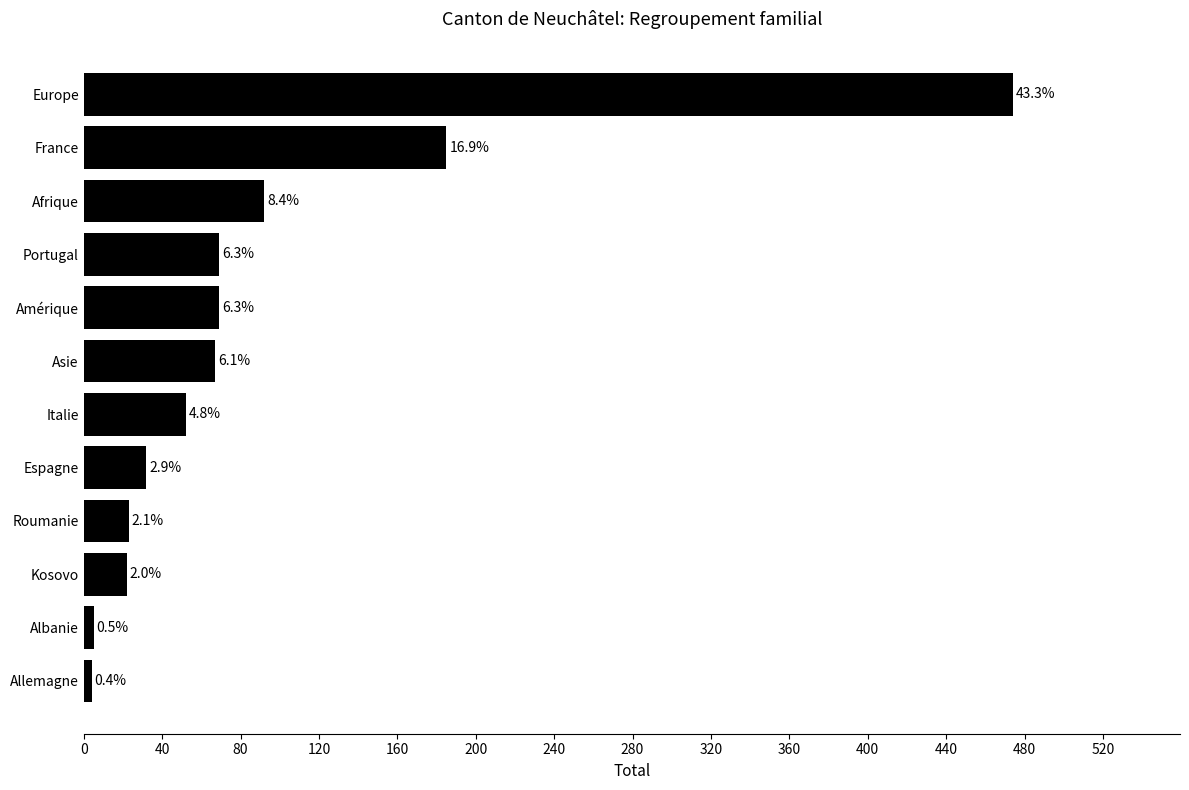

Does the chart contain stacked bars?

No